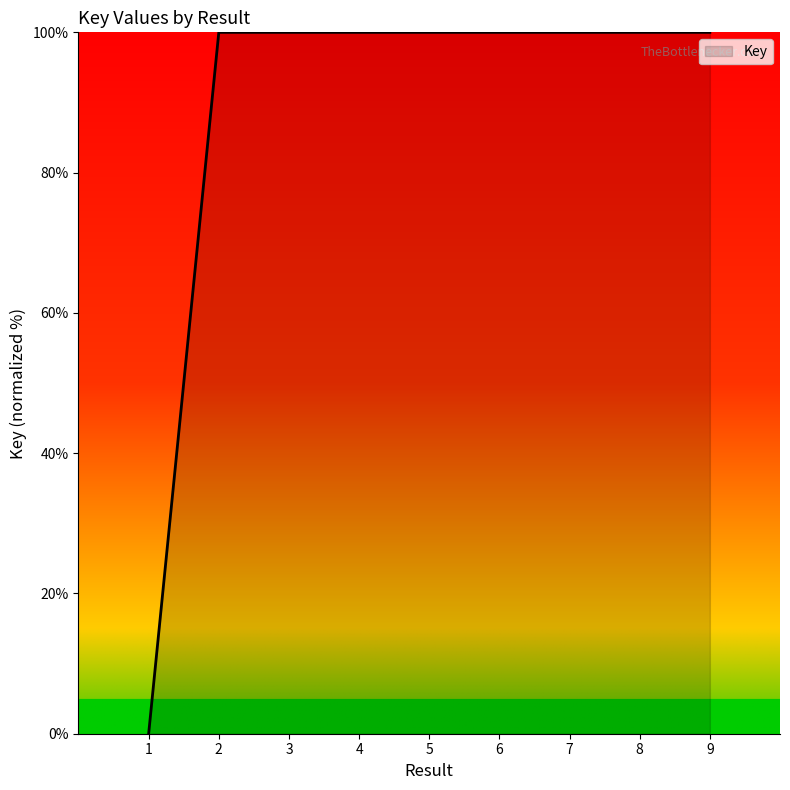

Between 4 and 1, which is larger?

4